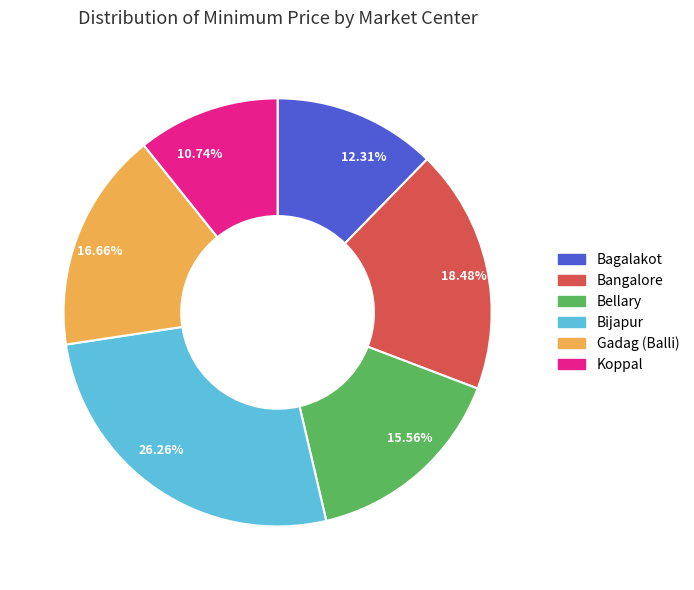

To the nearest percent, what percentage of the pie is Bangalore?

18%